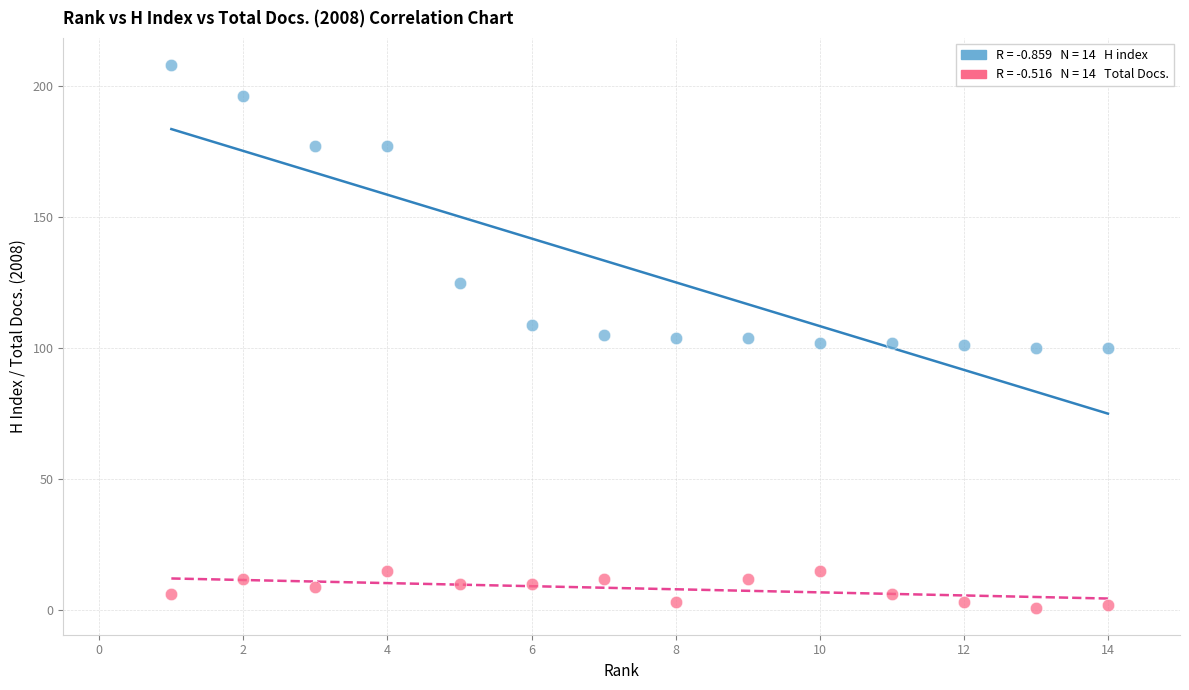

Across all data points, what is the range of X values (max minus min)?

13